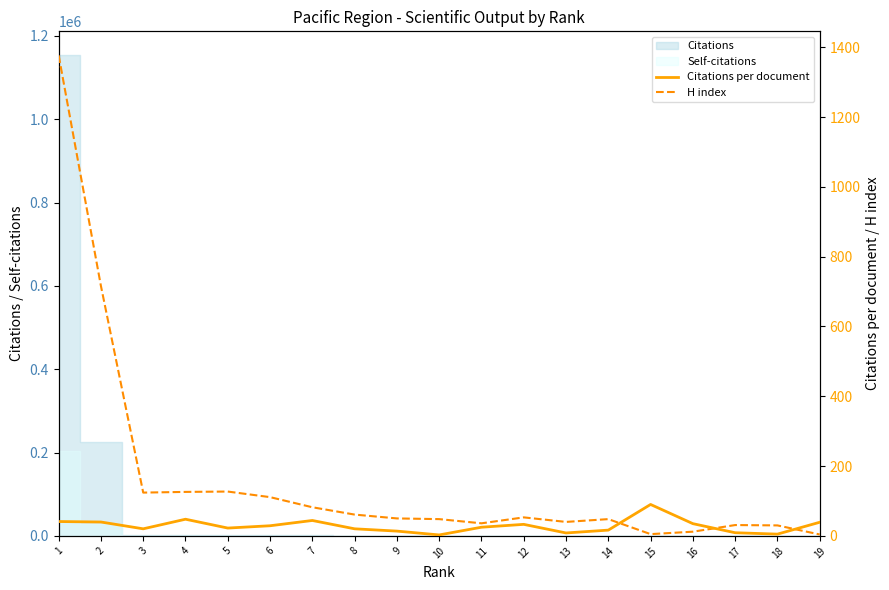

How many data points in Citations per document are less than 24?

9